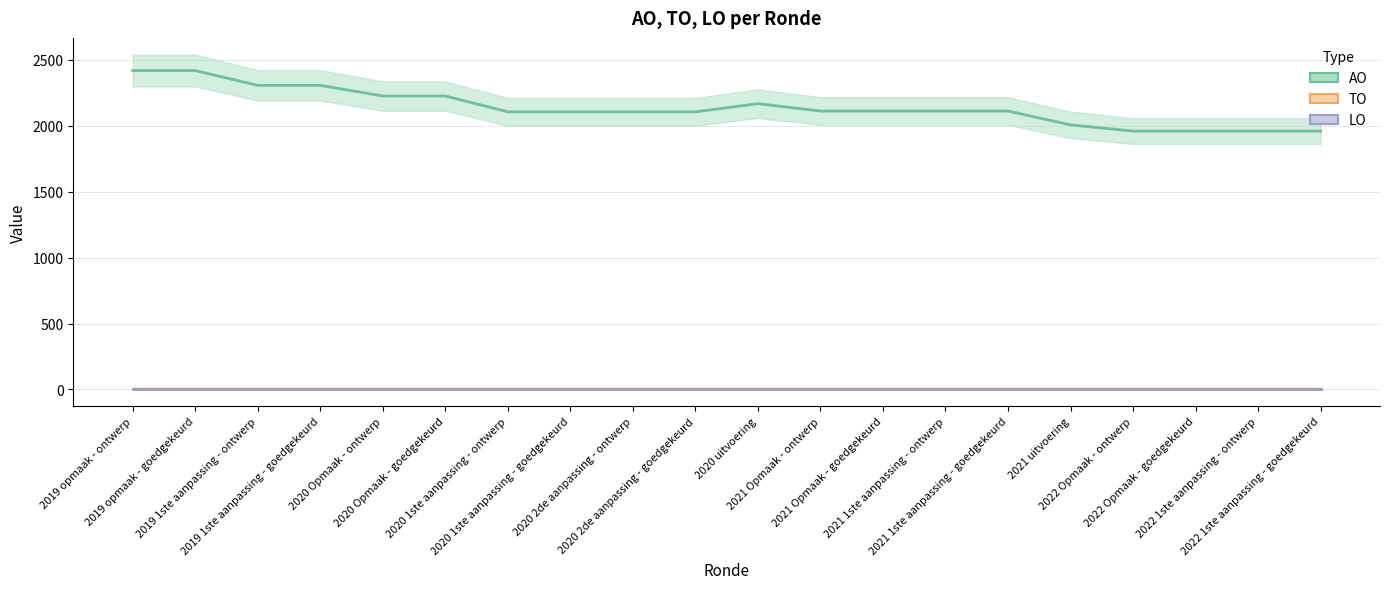

What are all the series names shown in the legend?

AO, TO, LO